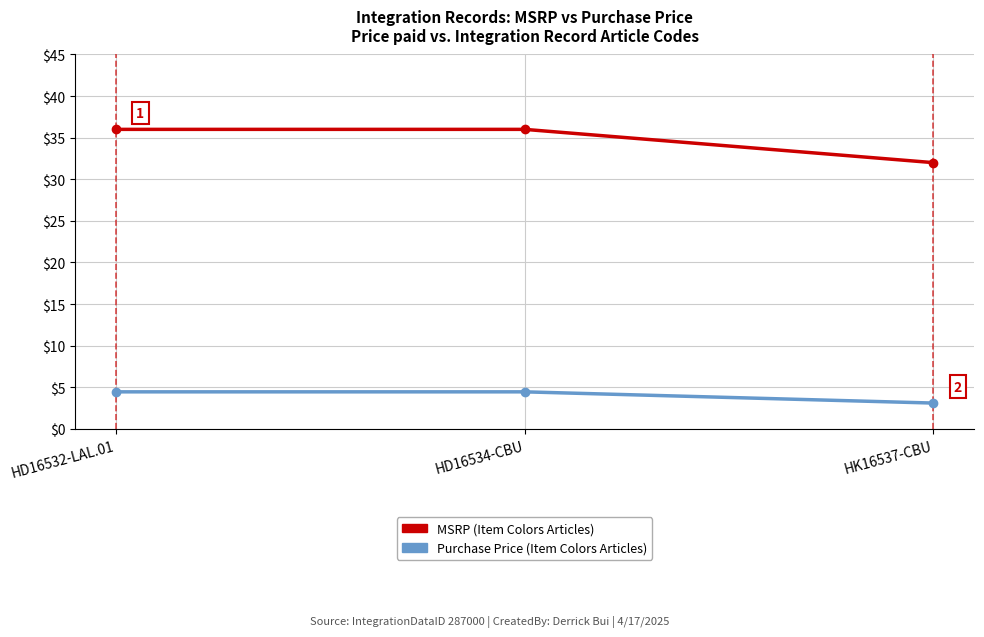

What is the label of the 2nd point from the right?

HD16534-CBU